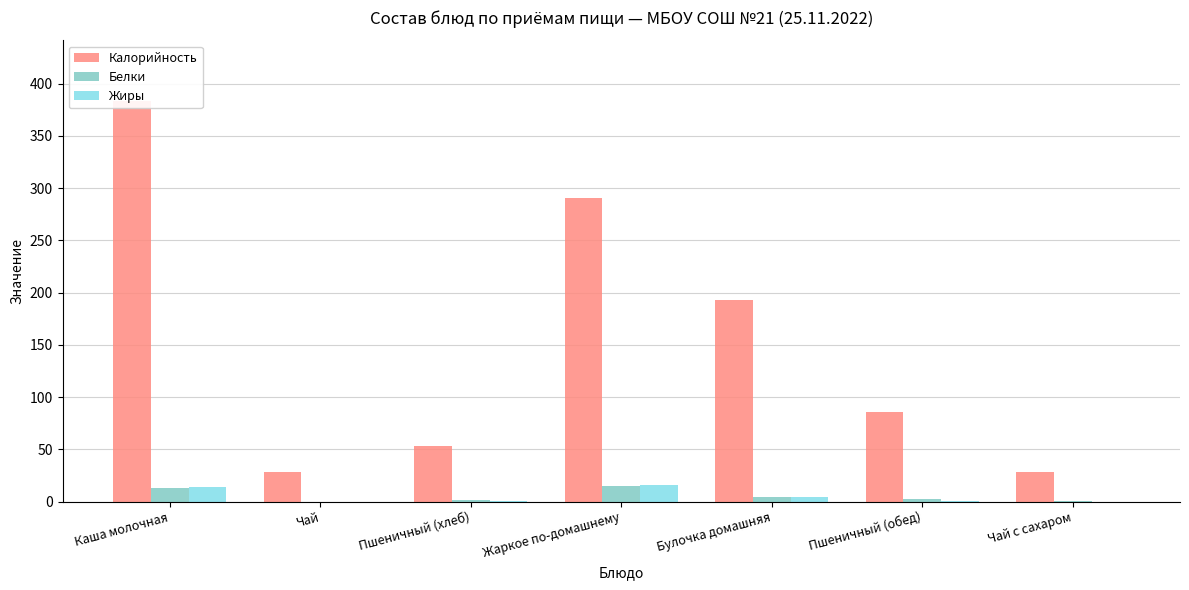

Read the Калорийность value at Жаркое по-домашнему.

291.0